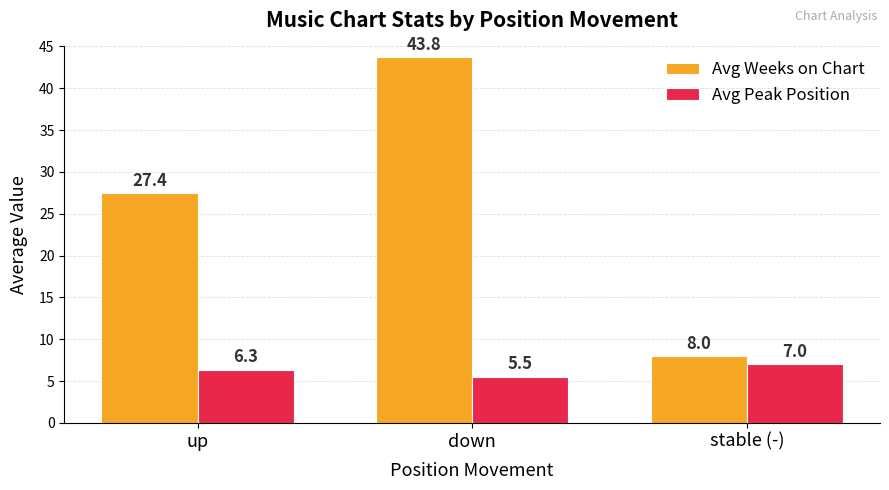

The Avg Peak Position series shows 5.5 at down. True or false?

True